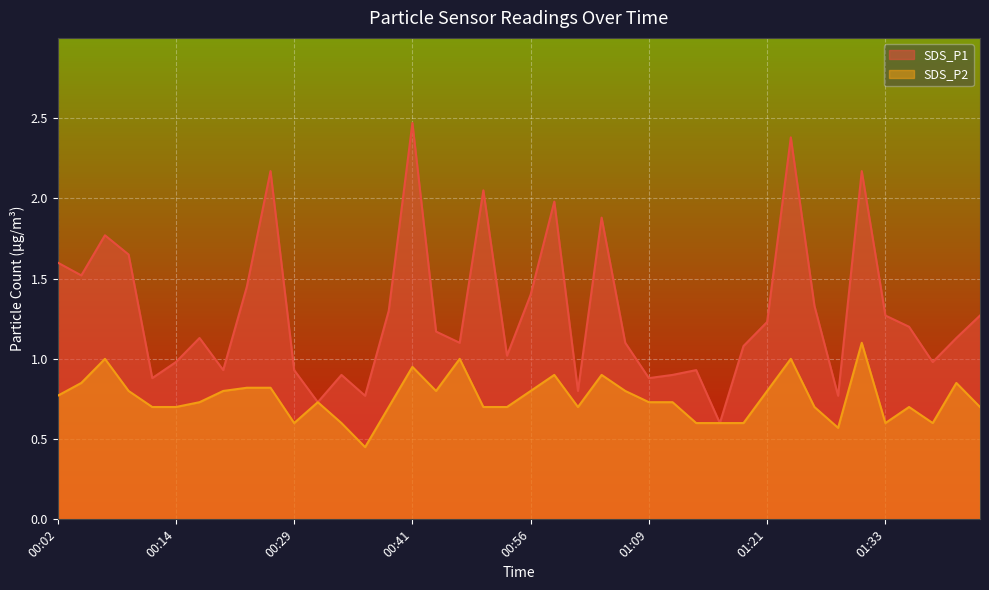

What position from the left is 01:16?

29